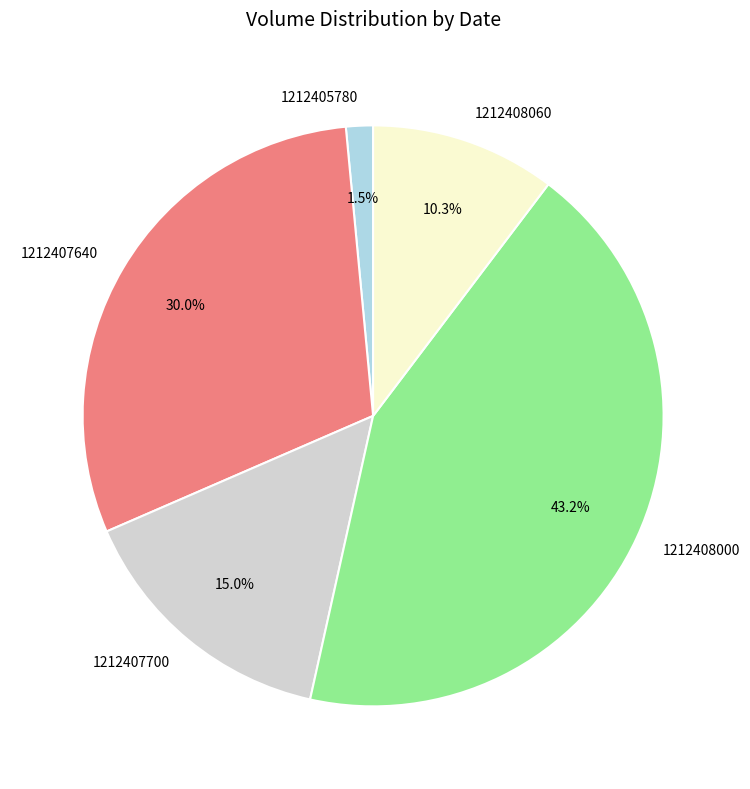

What percentage is the 1212407640 slice, to the nearest percent?

30%